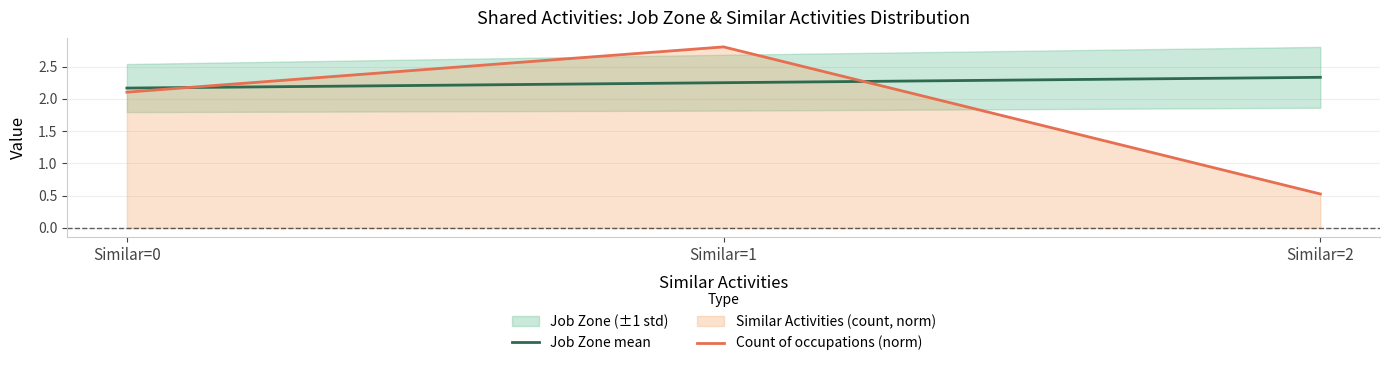

Is it true that Job Zone mean equals 2.2 at Similar=1?

True